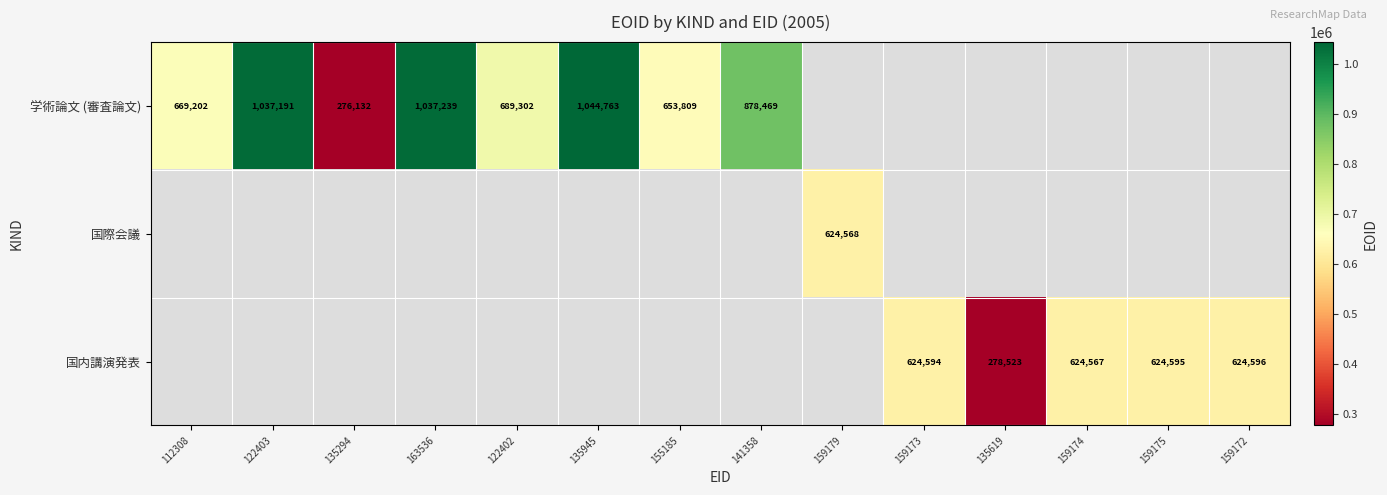

Is it true that 国内講演発表 equals 624594 at 159173?

True